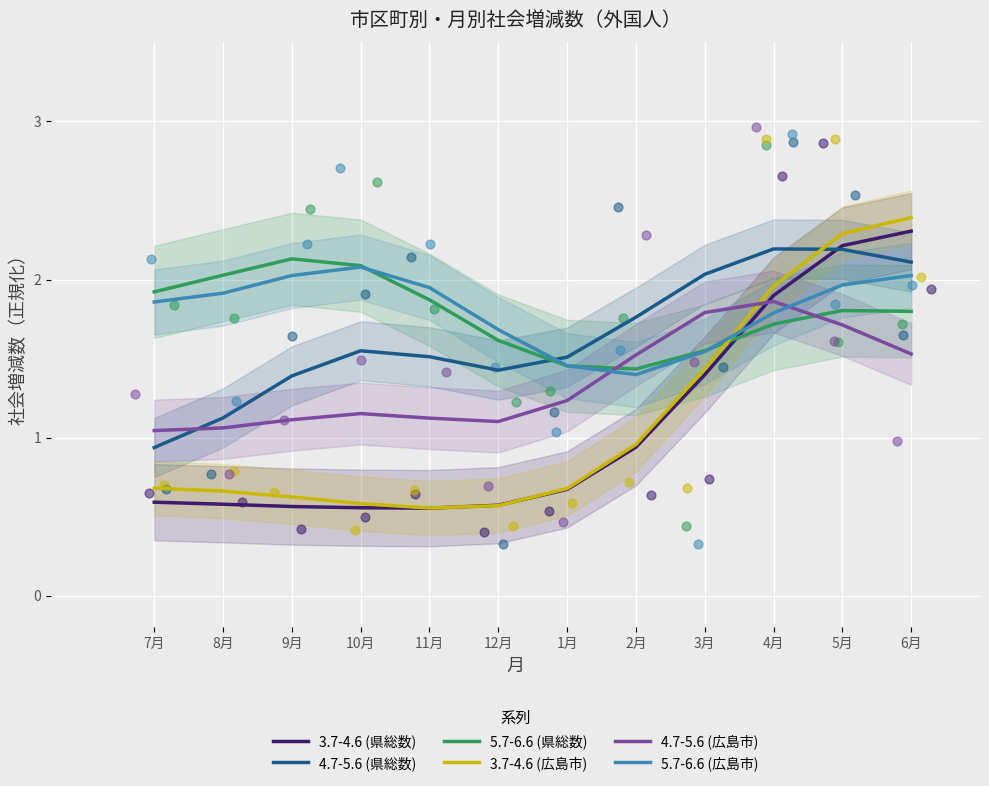

At which category is the sum across all series the highest?

5月